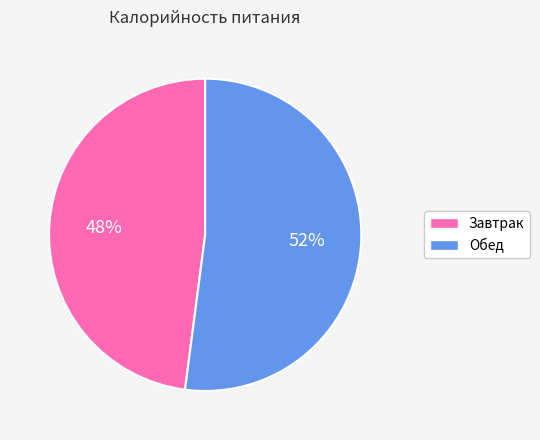

To the nearest percent, what portion does Обед represent?

52%